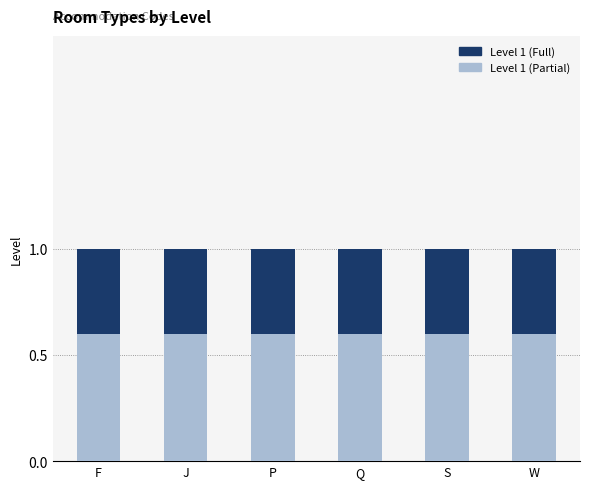

How many bars are there in each group?

2